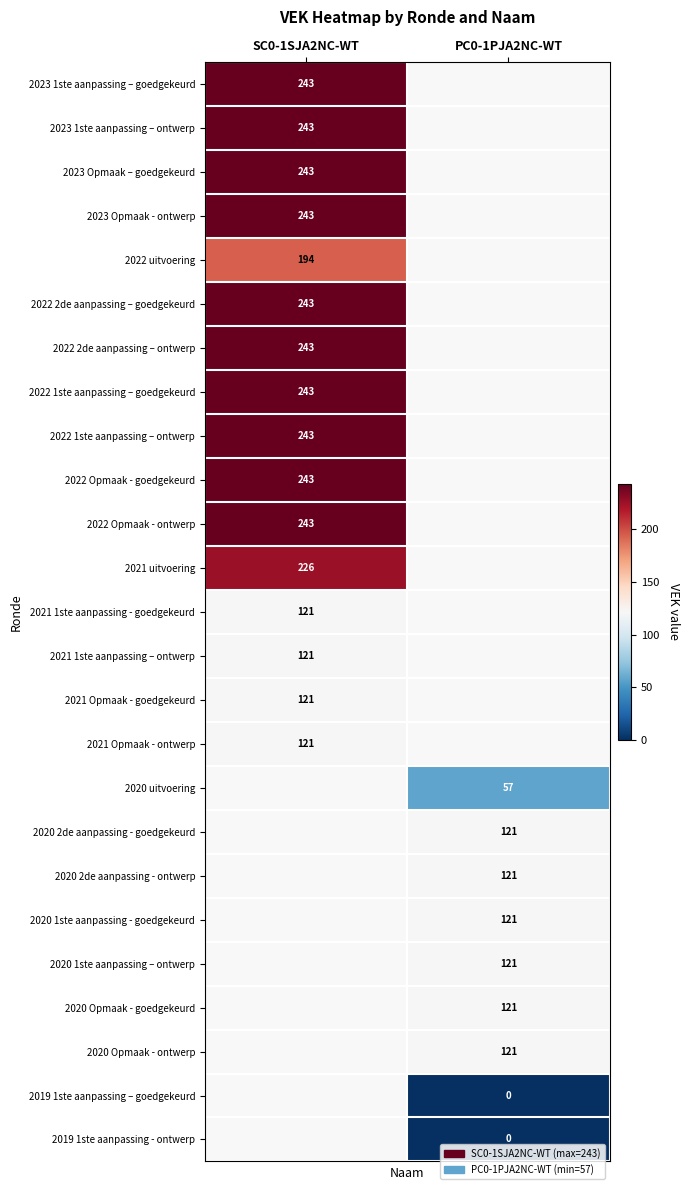

True or false: 2020 Opmaak - goedgekeurd has a value of 121 at PC0-1PJA2NC-WT.

True